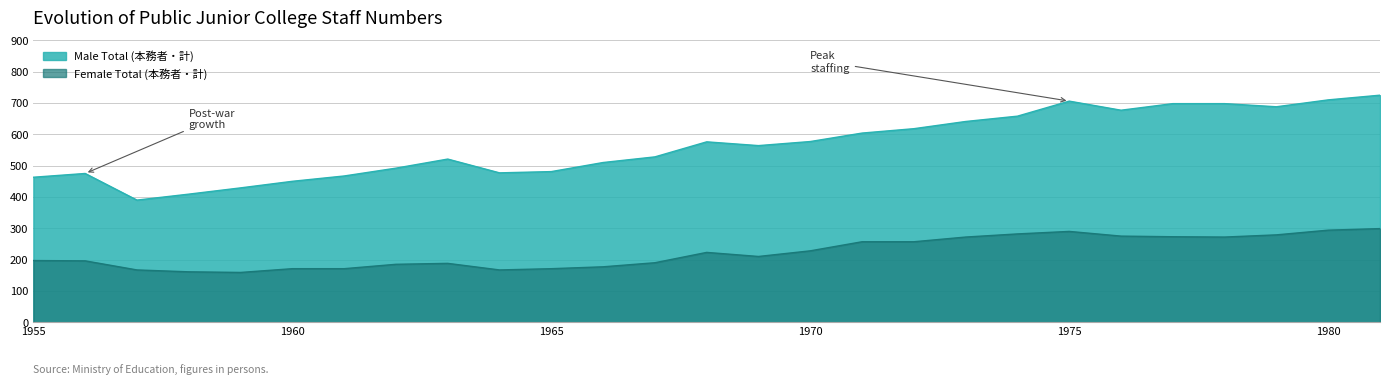

Reading left to right, transcribe all the data shown in this chart.

Male Total (本務者・計): 463	475	390	409	429	450	467	492	521	477	481	510	528	576	564	577	604	618	641	658	706	677	698	698	688	710	725
Female Total (本務者・計): 197	196	167	161	159	171	171	185	188	167	171	177	190	223	210	228	257	257	272	282	290	275	273	272	279	294	299